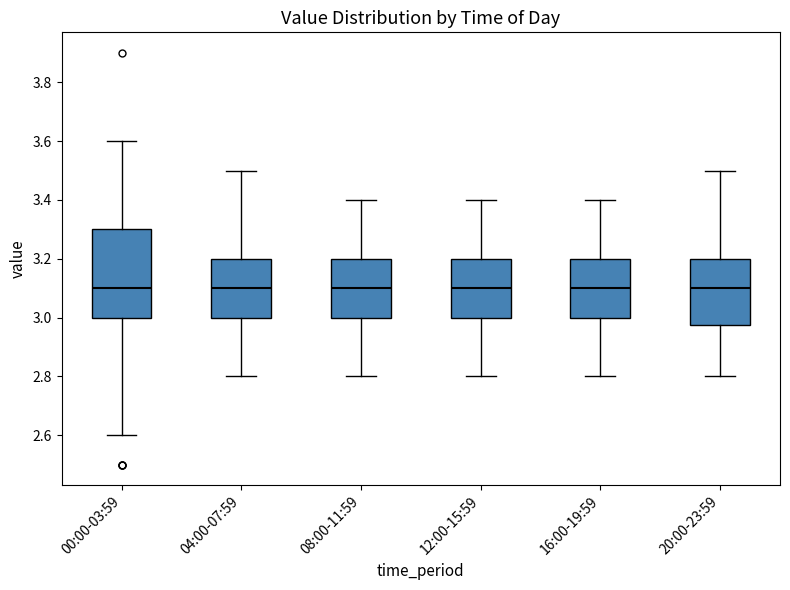

Reading left to right, transcribe this box plot: for each box, give where its median line is, the range the box spans, and where its two whiskers end, as read against the y-axis. The values are not printed on the chart, so give them approximately, as read against the axis.

00:00-03:59: median 3.10, box 3.00 to 3.30, whiskers 2.60 to 3.60
04:00-07:59: median 3.10, box 3.00 to 3.20, whiskers 2.80 to 3.50
08:00-11:59: median 3.10, box 3.00 to 3.20, whiskers 2.80 to 3.40
12:00-15:59: median 3.10, box 3.00 to 3.20, whiskers 2.80 to 3.40
16:00-19:59: median 3.10, box 3.00 to 3.20, whiskers 2.80 to 3.40
20:00-23:59: median 3.10, box 2.98 to 3.20, whiskers 2.80 to 3.50